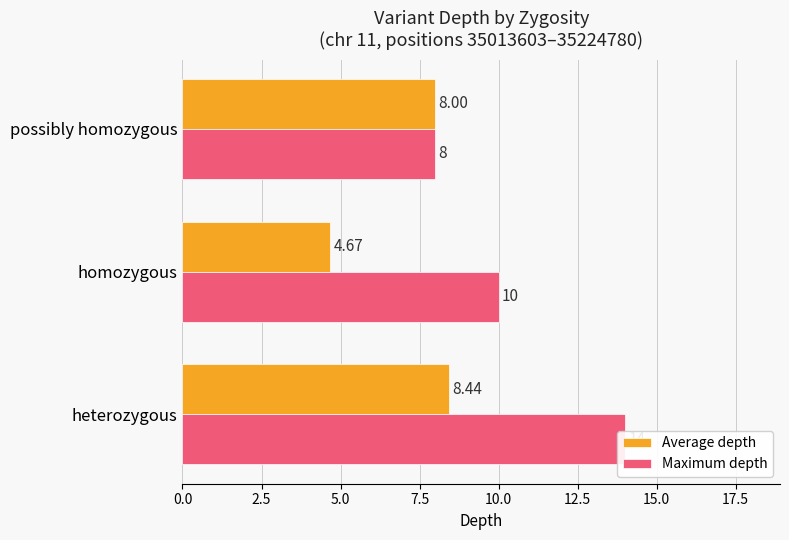

What is the maximum value for Maximum depth?

14.0